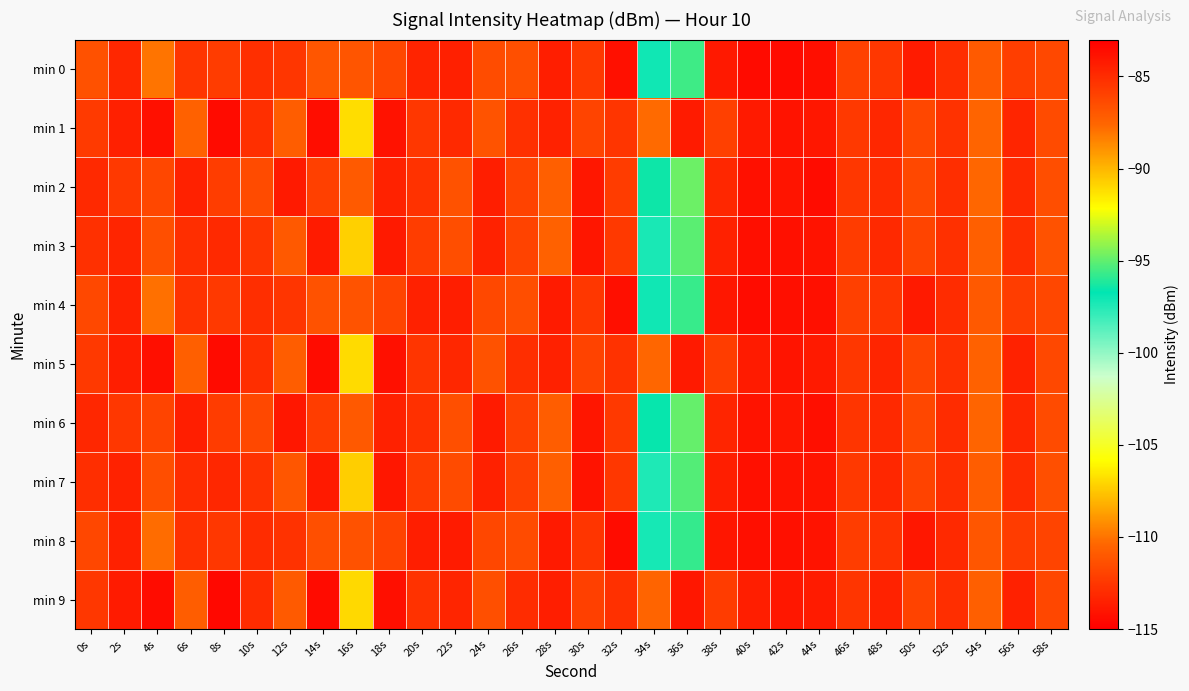

Reading right to left, extract all data points from this chart.

min 0: 58s=-111.7	56s=-112.1	54s=-110.9	52s=-112.9	50s=-113.7	48s=-112.5	46s=-112.0	44s=-83.7	42s=-83.6	40s=-83.5	38s=-113.9	36s=-95.6	34s=-97.1	32s=-114.2	30s=-112.4	28s=-113.6	26s=-111.4	24s=-111.5	22s=-113.5	20s=-113.4	18s=-111.8	16s=-111.1	14s=-111.1	12s=-112.5	10s=-112.8	8s=-112.3	6s=-112.6	4s=-110.0	2s=-113.2	0s=-111.4
min 1: 58s=-111.6	56s=-113.3	54s=-110.5	52s=-112.7	50s=-111.8	48s=-113.2	46s=-112.4	44s=-84.1	42s=-83.9	40s=-84.2	38s=-112.1	36s=-113.7	34s=-110.3	32s=-112.6	30s=-111.9	28s=-113.4	26s=-112.8	24s=-111.2	22s=-113.1	20s=-112.5	18s=-114.2	16s=-106.9	14s=-114.3	12s=-110.8	10s=-112.8	8s=-114.5	6s=-110.6	4s=-114.2	2s=-113.6	0s=-112.3
min 2: 58s=-111.5	56s=-113.1	54s=-110.4	52s=-112.9	50s=-111.7	48s=-113.0	46s=-112.5	44s=-83.6	42s=-84.0	40s=-83.8	38s=-113.2	36s=-94.8	34s=-96.5	32s=-112.3	30s=-113.9	28s=-110.7	26s=-112.0	24s=-113.6	22s=-111.3	20s=-112.7	18s=-113.4	16s=-110.9	14s=-112.1	12s=-113.8	10s=-111.6	8s=-112.2	6s=-113.5	4s=-111.8	2s=-112.4	0s=-113.1
min 3: 58s=-111.3	56s=-112.9	54s=-110.7	52s=-112.8	50s=-111.9	48s=-113.1	46s=-112.3	44s=-83.9	42s=-83.8	40s=-83.7	38s=-113.5	36s=-95.1	34s=-97.3	32s=-112.4	30s=-114.0	28s=-110.6	26s=-112.0	24s=-113.4	22s=-111.5	20s=-112.2	18s=-113.8	16s=-107.2	14s=-113.7	12s=-111.0	10s=-112.6	8s=-113.1	6s=-112.9	4s=-111.4	2s=-113.3	0s=-112.8
min 4: 58s=-111.8	56s=-112.2	54s=-111.0	52s=-113.0	50s=-113.8	48s=-112.6	46s=-112.1	44s=-83.8	42s=-83.7	40s=-83.6	38s=-113.9	36s=-95.7	34s=-97.1	32s=-114.3	30s=-112.5	28s=-113.7	26s=-111.5	24s=-111.7	22s=-113.6	20s=-113.5	18s=-111.9	16s=-111.2	14s=-111.3	12s=-112.6	10s=-112.9	8s=-112.4	6s=-112.7	4s=-110.1	2s=-113.4	0s=-111.7
min 5: 58s=-111.7	56s=-113.4	54s=-110.6	52s=-112.8	50s=-111.9	48s=-113.3	46s=-112.5	44s=-84.2	42s=-84.0	40s=-84.3	38s=-112.2	36s=-113.8	34s=-110.4	32s=-112.7	30s=-112.0	28s=-113.5	26s=-112.9	24s=-111.3	22s=-113.2	20s=-112.6	18s=-114.2	16s=-106.9	14s=-114.4	12s=-110.8	10s=-112.9	8s=-114.5	6s=-110.7	4s=-114.3	2s=-113.6	0s=-112.4
min 6: 58s=-111.6	56s=-113.2	54s=-110.5	52s=-113.0	50s=-111.8	48s=-113.1	46s=-112.6	44s=-83.7	42s=-84.1	40s=-83.9	38s=-113.3	36s=-94.9	34s=-96.6	32s=-112.4	30s=-114.0	28s=-110.8	26s=-112.1	24s=-113.7	22s=-111.4	20s=-112.8	18s=-113.5	16s=-111.0	14s=-112.2	12s=-113.9	10s=-111.7	8s=-112.3	6s=-113.6	4s=-111.9	2s=-112.5	0s=-113.2
min 7: 58s=-111.4	56s=-113.0	54s=-110.8	52s=-112.9	50s=-112.0	48s=-113.2	46s=-112.4	44s=-84.0	42s=-83.9	40s=-83.8	38s=-113.6	36s=-95.2	34s=-97.4	32s=-112.5	30s=-114.1	28s=-110.7	26s=-112.1	24s=-113.5	22s=-111.6	20s=-112.3	18s=-113.9	16s=-107.3	14s=-113.8	12s=-111.1	10s=-112.7	8s=-113.2	6s=-113.0	4s=-111.5	2s=-113.4	0s=-112.9
min 8: 58s=-111.9	56s=-112.3	54s=-111.1	52s=-113.1	50s=-113.9	48s=-112.7	46s=-112.2	44s=-83.9	42s=-83.8	40s=-83.7	38s=-114.0	36s=-95.8	34s=-97.2	32s=-114.4	30s=-112.6	28s=-113.8	26s=-111.6	24s=-111.8	22s=-113.7	20s=-113.6	18s=-112.0	16s=-111.3	14s=-111.4	12s=-112.7	10s=-113.0	8s=-112.5	6s=-112.8	4s=-110.2	2s=-113.5	0s=-111.8
min 9: 58s=-111.8	56s=-113.5	54s=-110.7	52s=-112.9	50s=-112.0	48s=-113.4	46s=-112.6	44s=-84.3	42s=-84.1	40s=-84.4	38s=-112.3	36s=-113.9	34s=-110.5	32s=-112.8	30s=-112.1	28s=-113.6	26s=-113.0	24s=-111.4	22s=-113.3	20s=-112.7	18s=-114.3	16s=-107.0	14s=-114.5	12s=-110.9	10s=-113.0	8s=-114.6	6s=-110.8	4s=-114.4	2s=-113.7	0s=-112.5